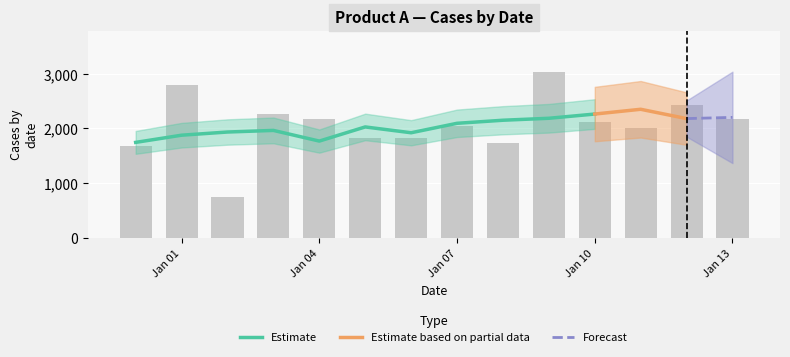

Rank the categories by value from lowest to highest.

2018-01-02, 2017-12-31, 2018-01-08, 2018-01-06, 2018-01-05, 2018-01-11, 2018-01-07, 2018-01-10, 2018-01-04, 2018-01-13, 2018-01-03, 2018-01-12, 2018-01-01, 2018-01-09